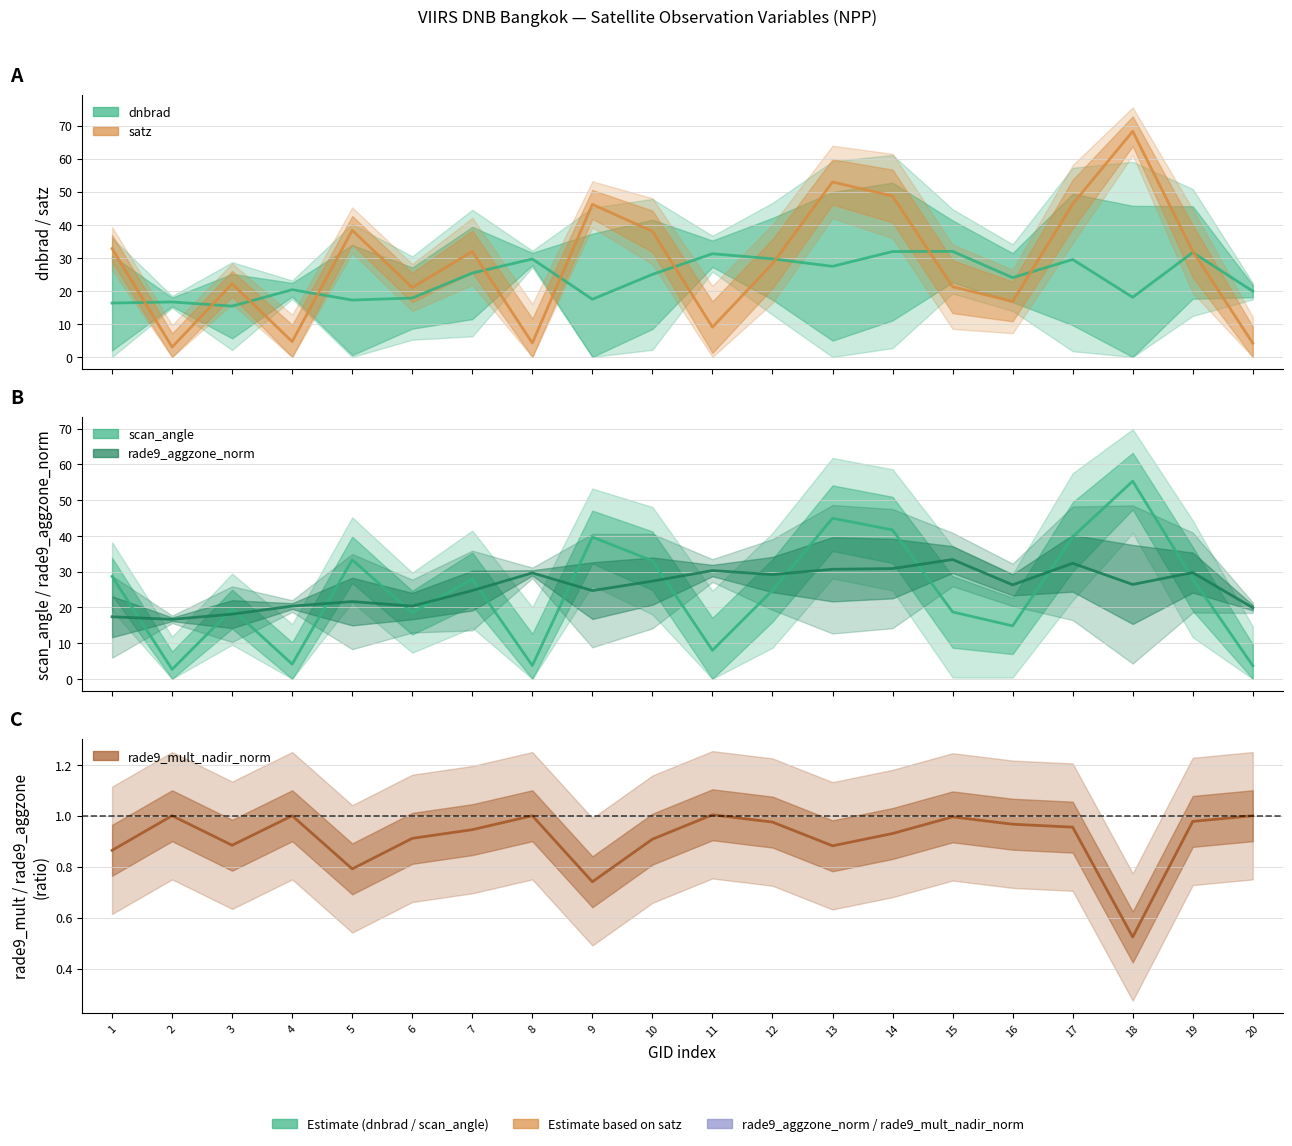

What is the value of the satz point at the 4th from the left?

4.6